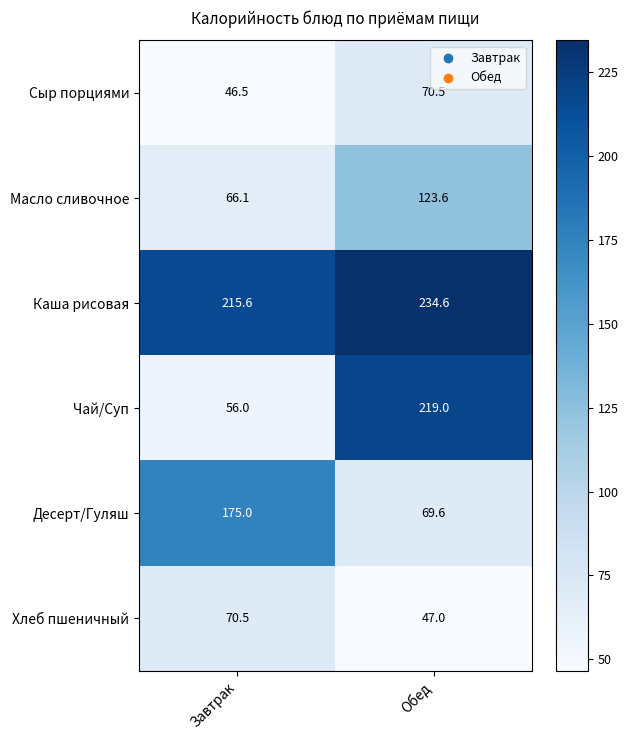

Reading left to right, transcribe all the data shown in this chart.

Сыр порциями: Завтрак=46.5	Обед=70.5
Масло сливочное: Завтрак=66.1	Обед=123.6
Каша рисовая: Завтрак=215.6	Обед=234.6
Чай/Суп: Завтрак=56.0	Обед=219.0
Десерт/Гуляш: Завтрак=175.0	Обед=69.6
Хлеб пшеничный: Завтрак=70.5	Обед=47.0